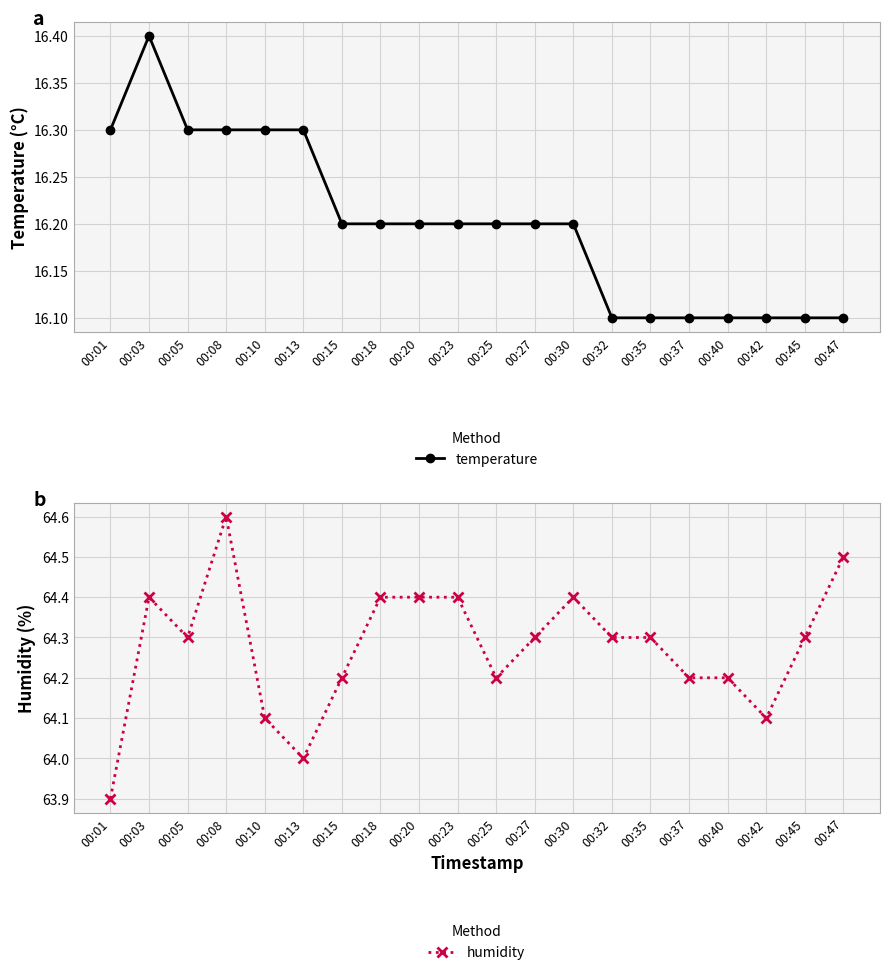

What is the value of the temperature point at the 1st from the left?

16.3